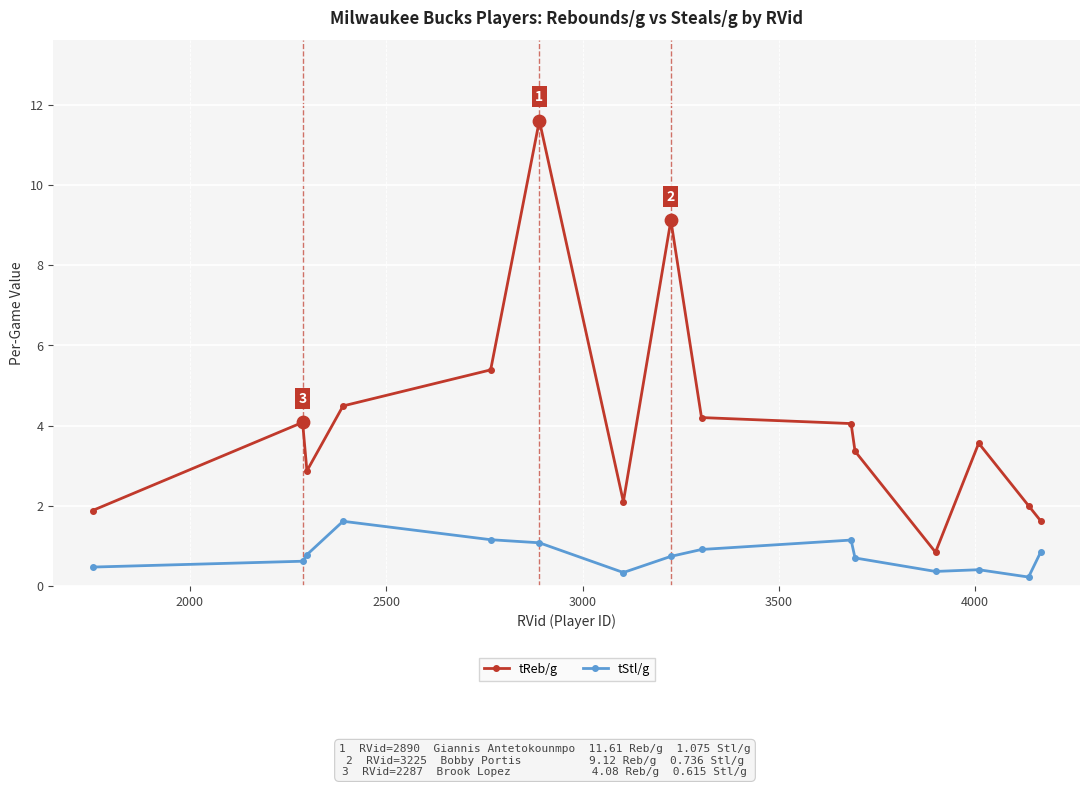

At how many categories does at least one series exceed 1?

14